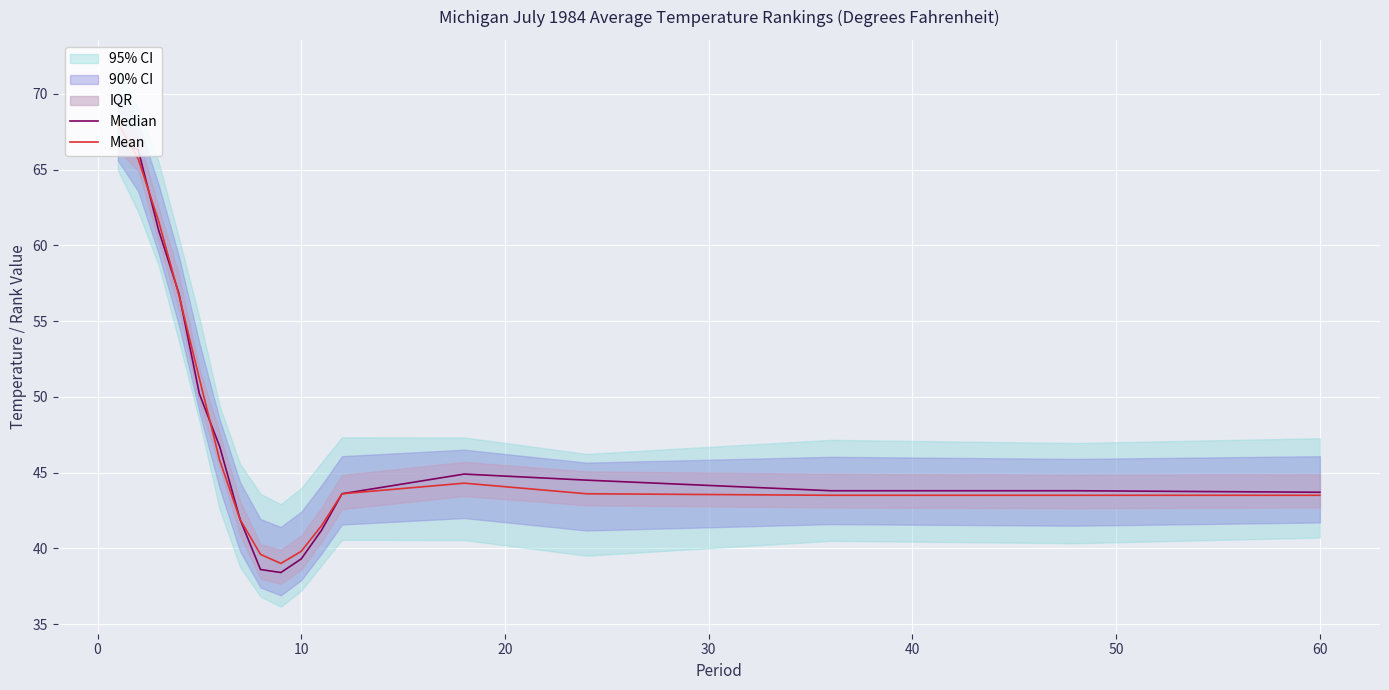

What is the lowest value of the Mean series?

39.0